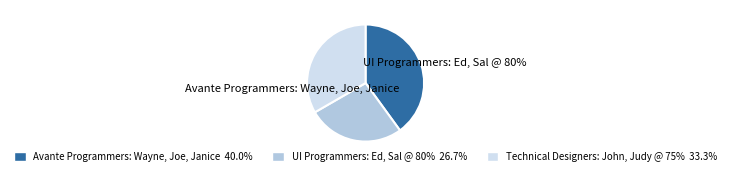

What is the largest slice in the pie chart?

Avante Programmers: Wayne, Joe, Janice